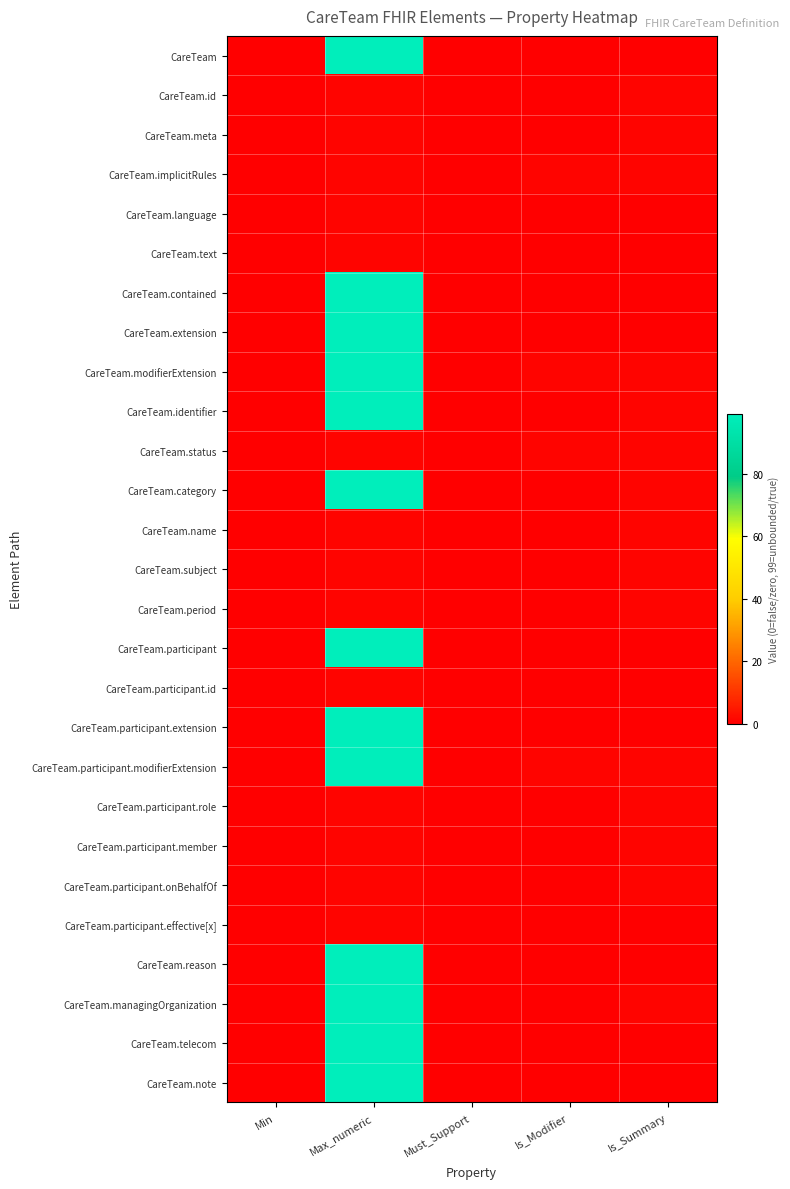

At which category is the sum across all series the highest?

Max_numeric